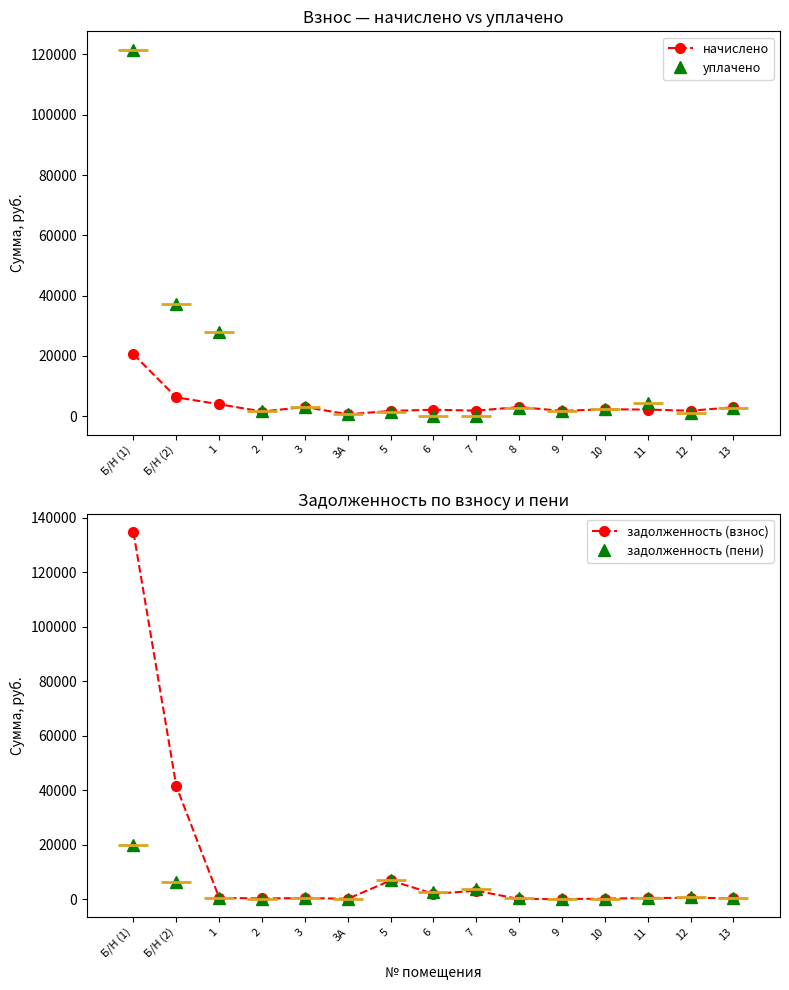

What are all the series names shown in the legend?

начислено, уплачено, задолженность (взнос), задолженность (пени)